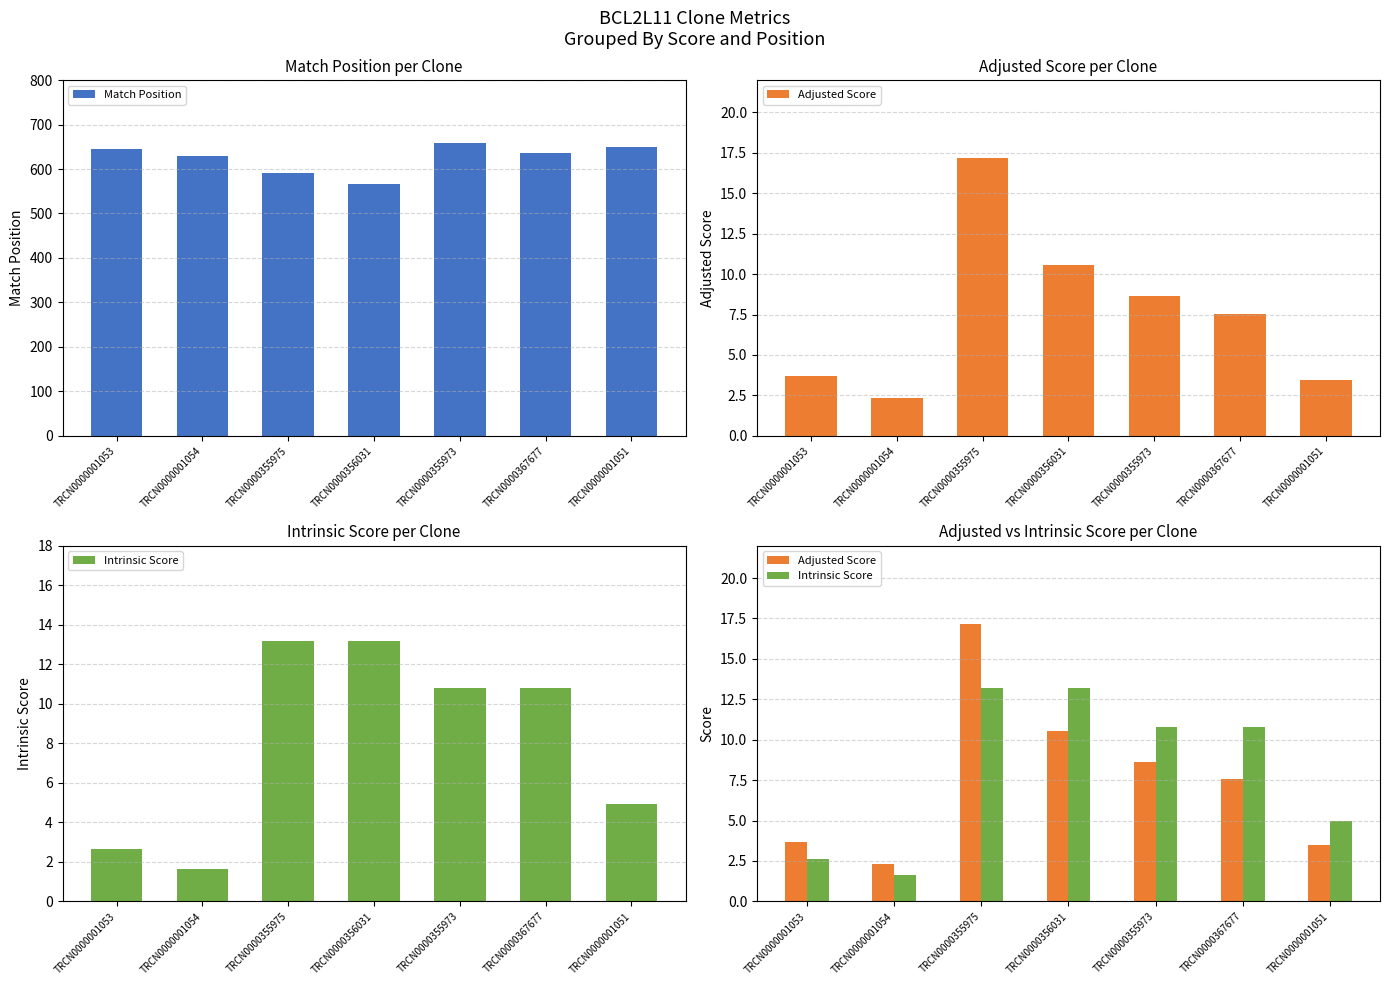

What is the sum of the Intrinsic Score values at TRCN0000001054 and TRCN0000001051?

6.6